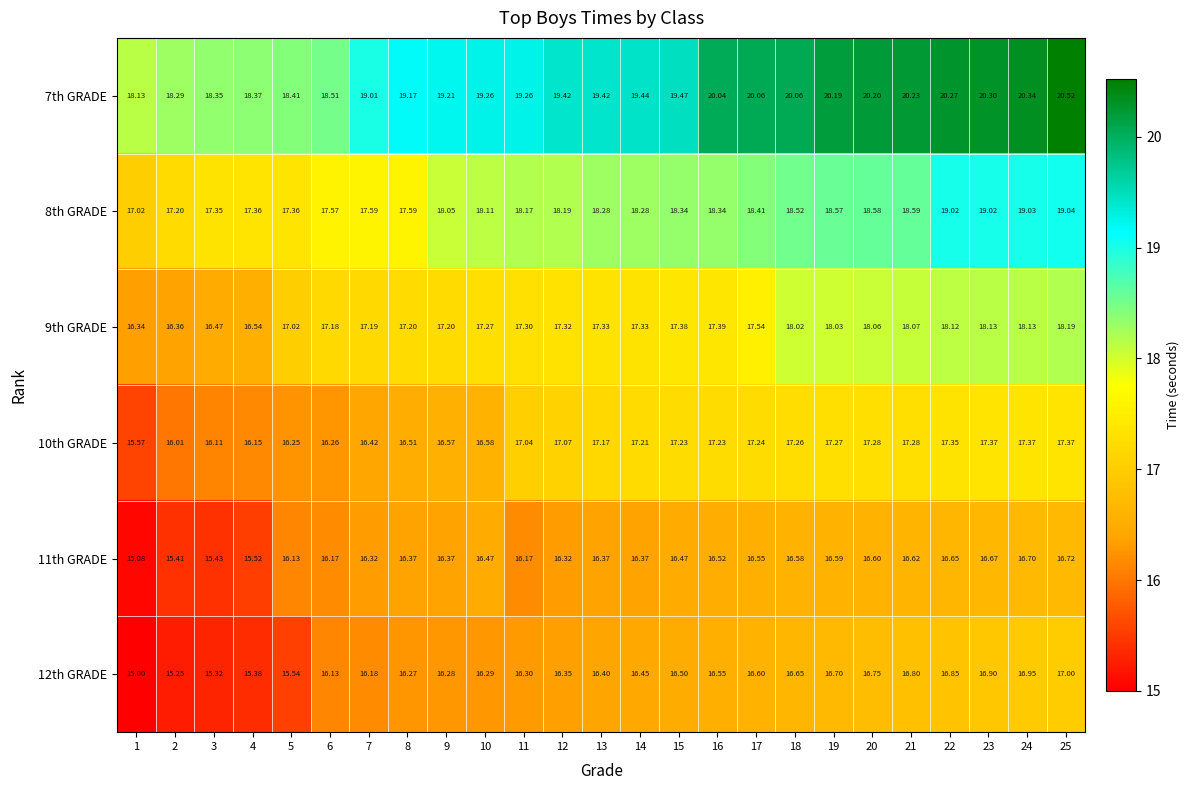

What is the spread (max minus min) of values at 2?

3.0